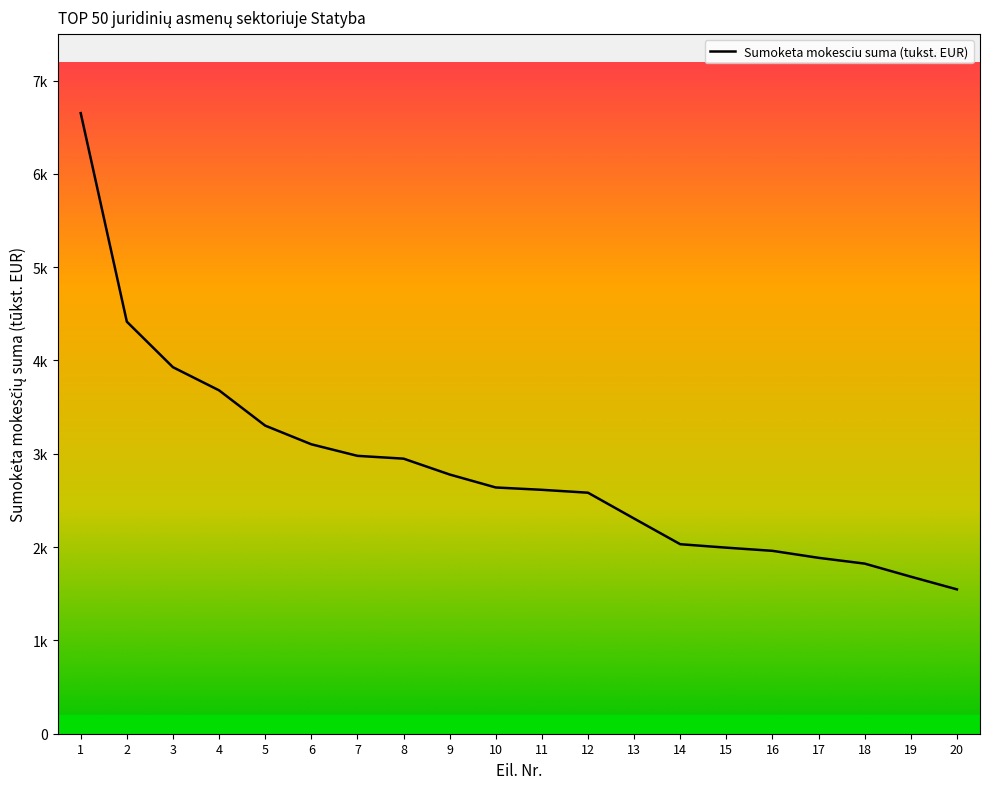

Between 10 and 12, which is larger?

10